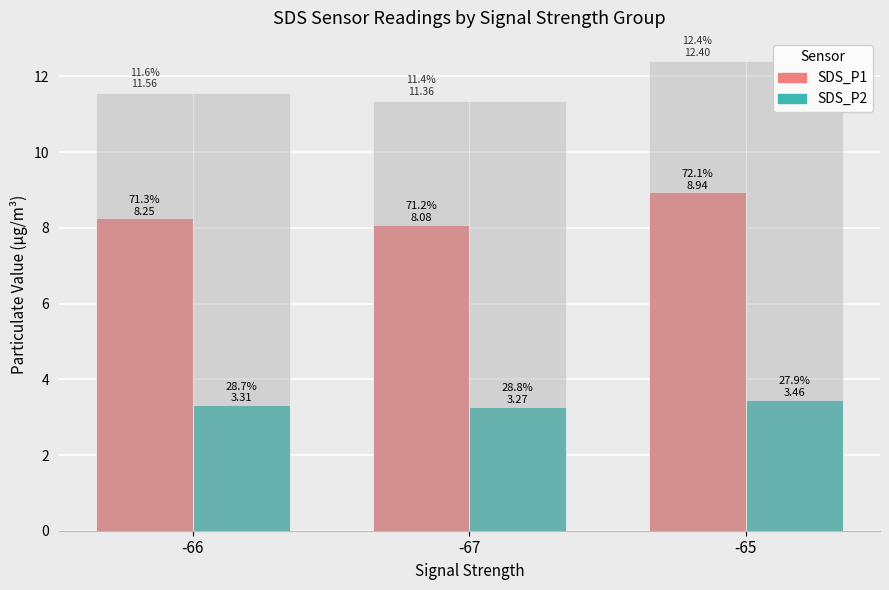

Reading left to right, list all the values displayed in this chart.

SDS_P1: -66=8.2	-67=8.1	-65=8.9
SDS_P2: -66=3.3	-67=3.3	-65=3.5